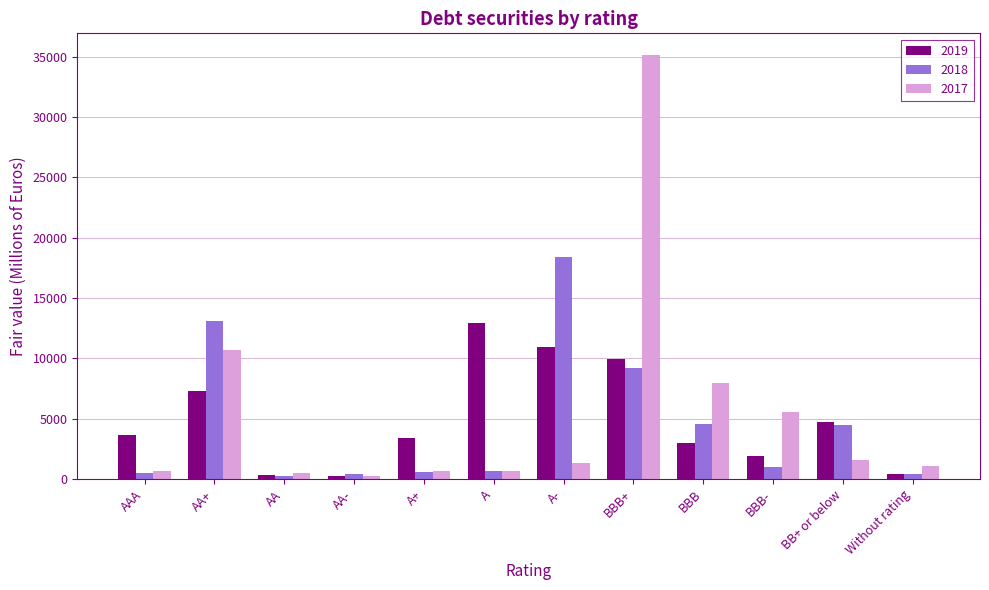

Does the chart contain stacked bars?

No